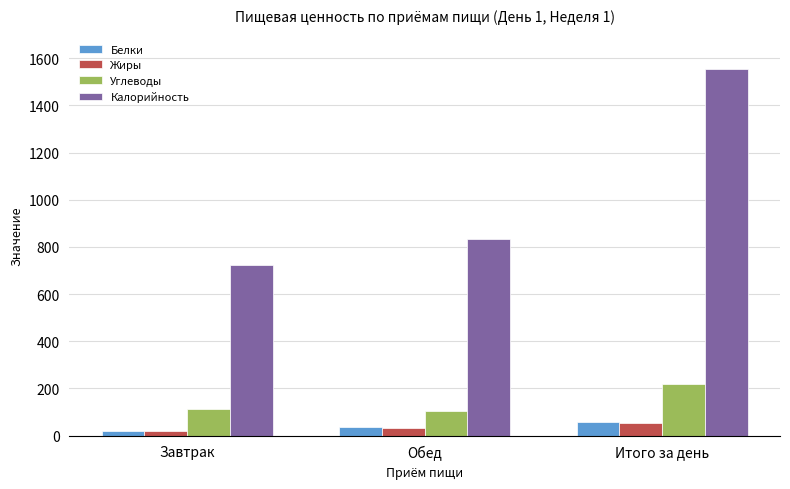

What is the label of the 1st bar from the right?

Итого за день